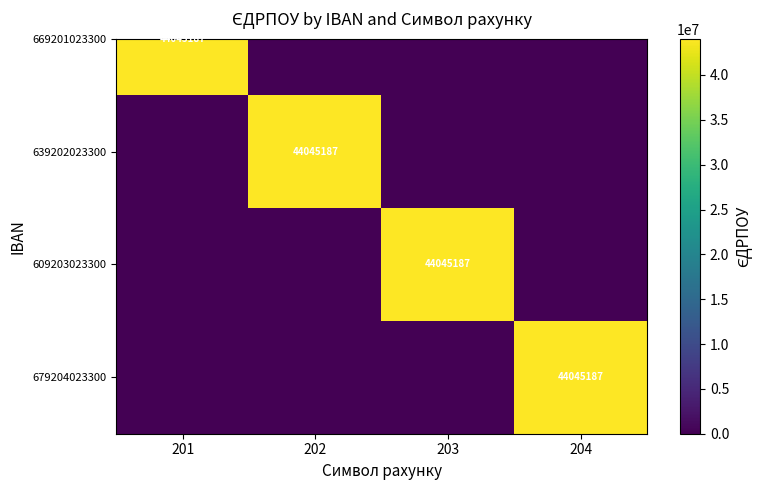

What is the difference between the maximum and second lowest values?

44045187